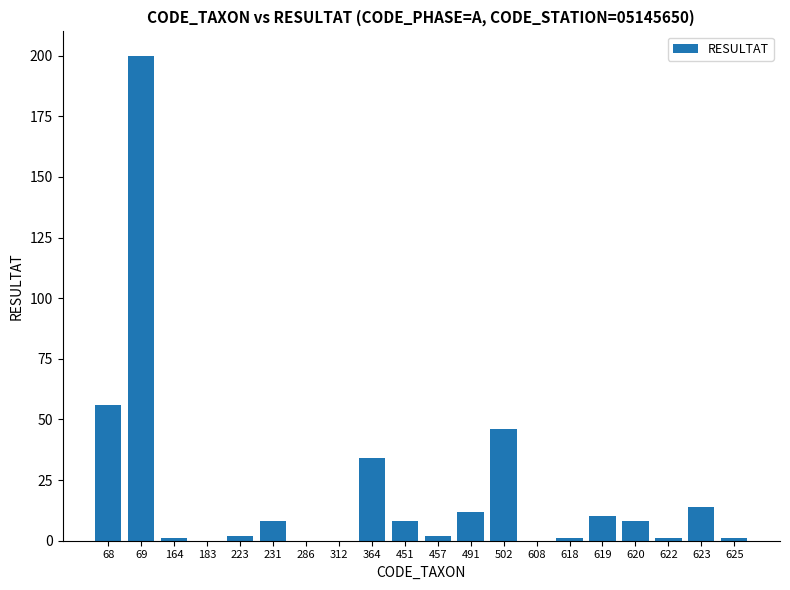

What value does the data have at 623, to the nearest 5?

15